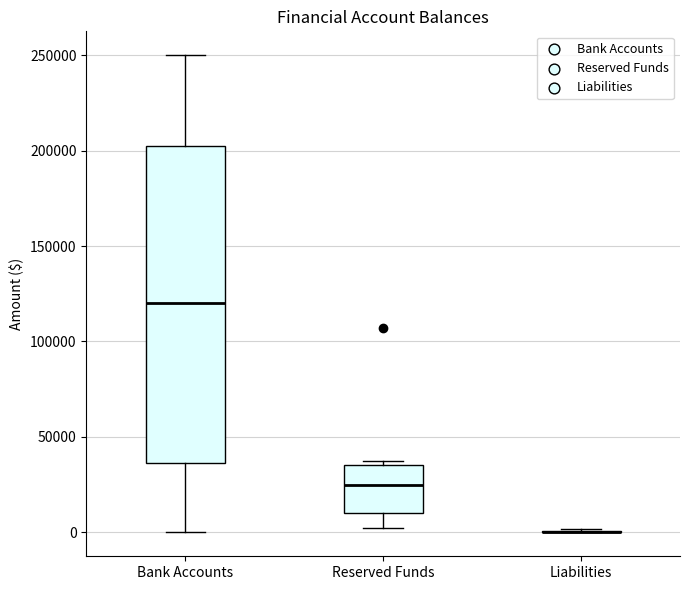

Reading left to right, transcribe this box plot: for each box, give where its median line is, the range the box spans, and where its two whiskers end, as read against the y-axis. The values are not printed on the chart, so give them approximately, as read against the axis.

Bank Accounts: median 120000, box 35000 to 200000, whiskers 0 to 250000
Reserved Funds: median 25000, box 10000 to 35000, whiskers 5000 to 35000 (just above the box's upper edge)
Liabilities: box collapsed to a line at 0, whiskers 0 to 0